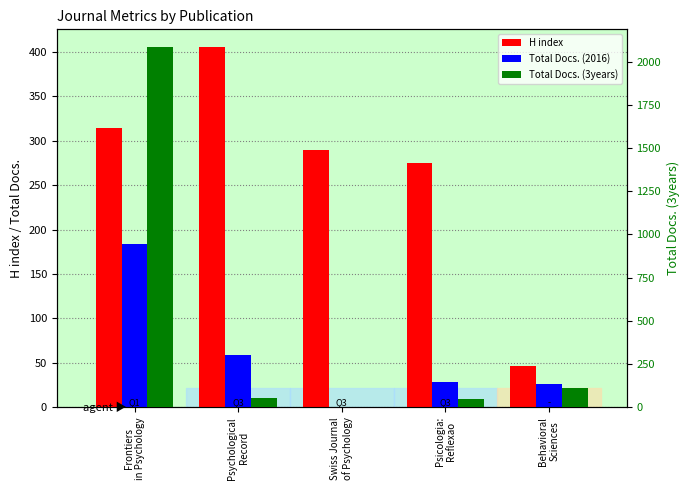

What is the total value across all series at Frontiers
in Psychology?

2580